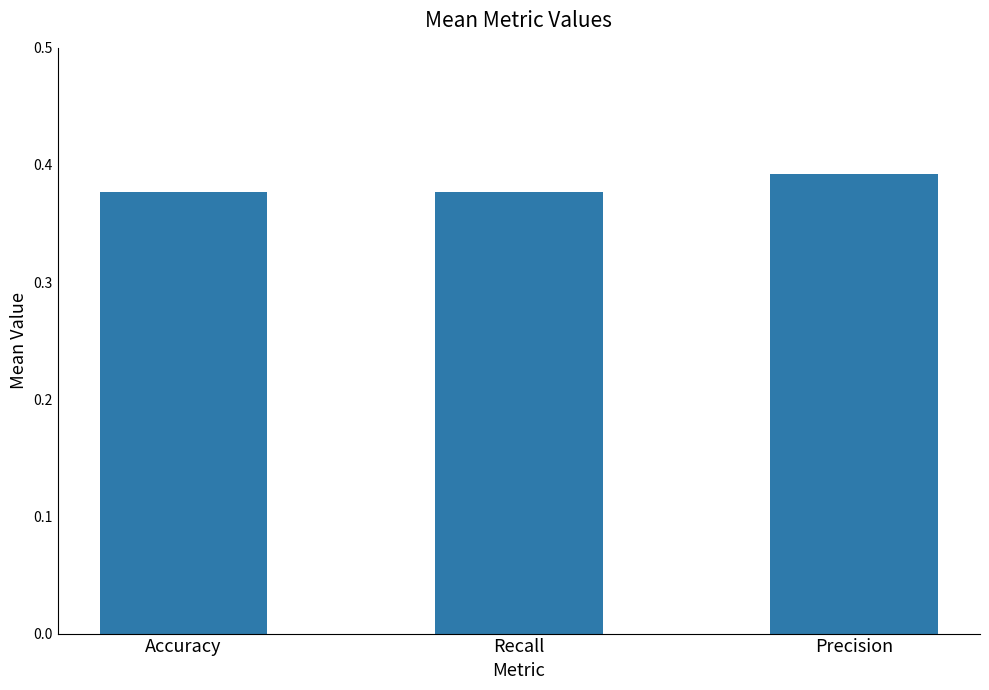

Does the chart contain stacked bars?

No